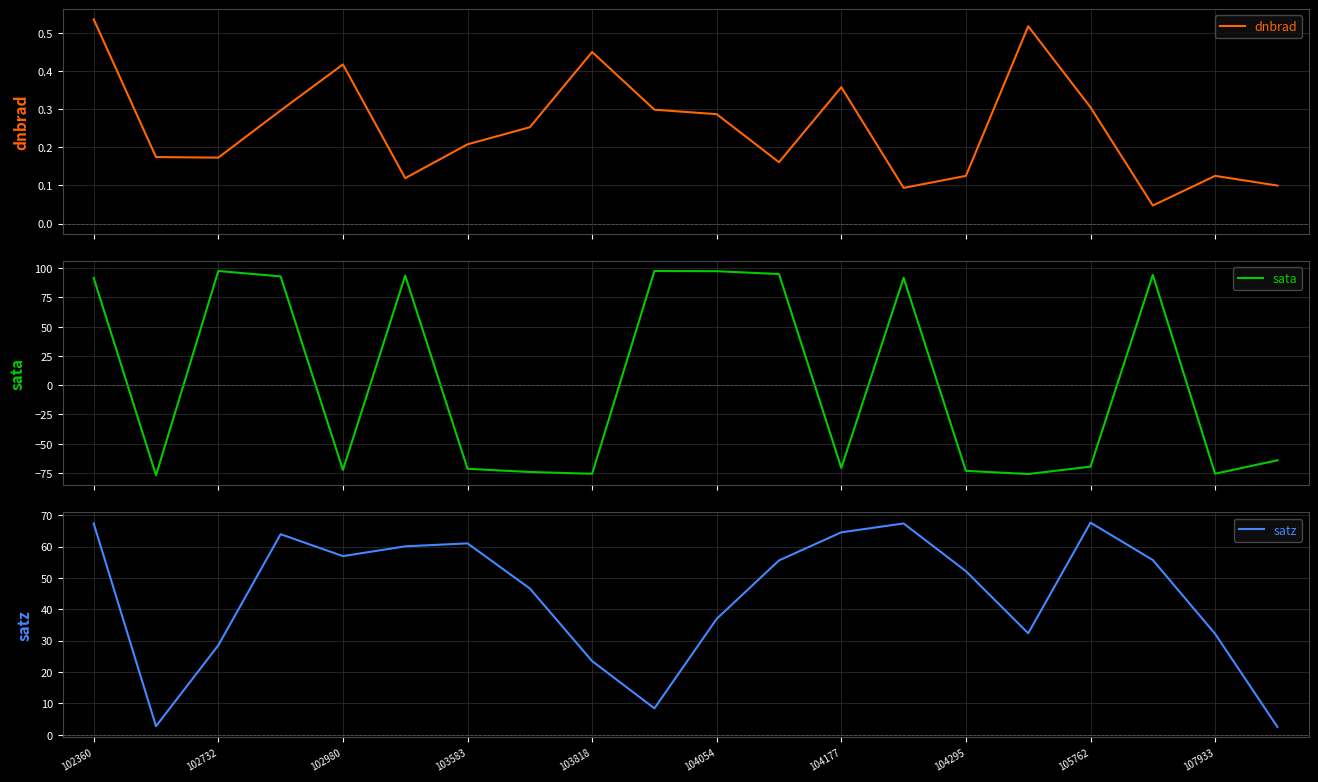

Reading left to right, transcribe all the data shown in this chart.

dnbrad: 0.5	0.2	0.2	0.3	0.4	0.1	0.2	0.3	0.4	0.3	0.3	0.2	0.4	0.1	0.1	0.5	0.3	0.0	0.1	0.1
sata: 91.6	-77.0	97.6	93.0	-72.4	93.6	-71.4	-74.2	-75.7	97.6	97.4	95.0	-70.7	91.8	-73.2	-75.9	-69.6	94.3	-75.7	-64.2
satz: 67.3	2.7	28.5	63.9	56.9	60.1	61.0	46.6	23.5	8.4	36.9	55.6	64.5	67.4	52.1	32.3	67.6	55.7	32.2	2.5